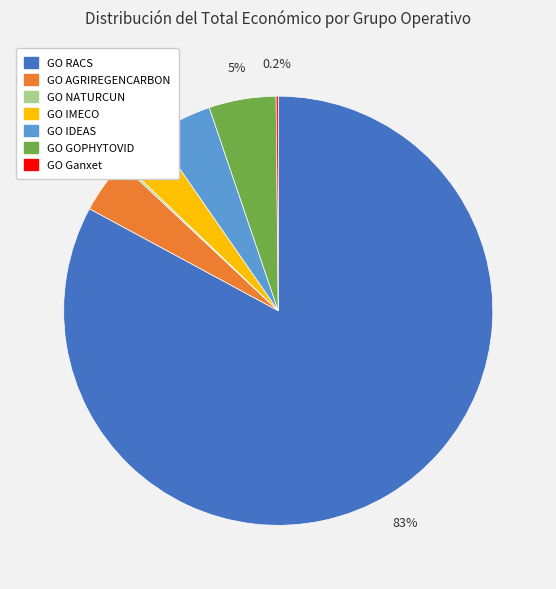

What is the majority slice?

GO RACS